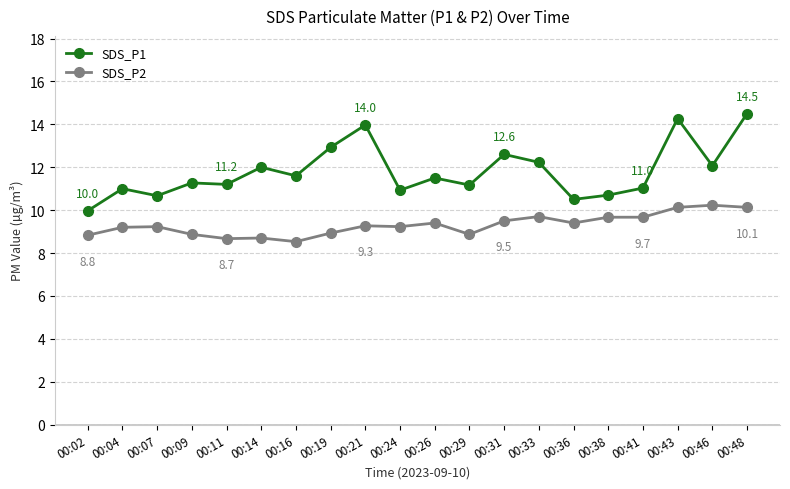

What is the difference between the maximum and minimum values in the SDS_P2 series?

1.7